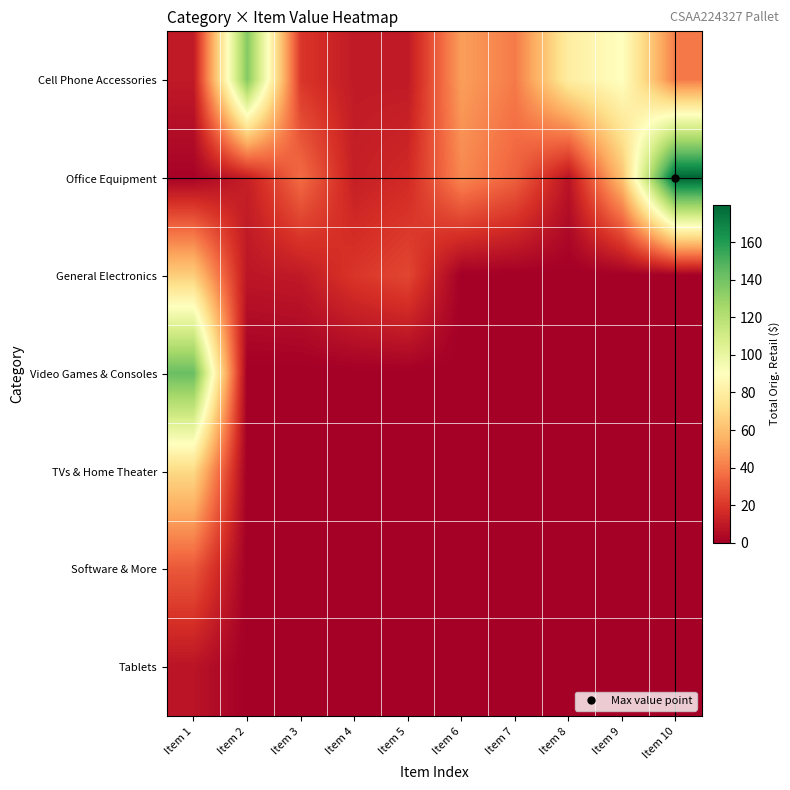

Which category has the highest value across all series?

Item 10